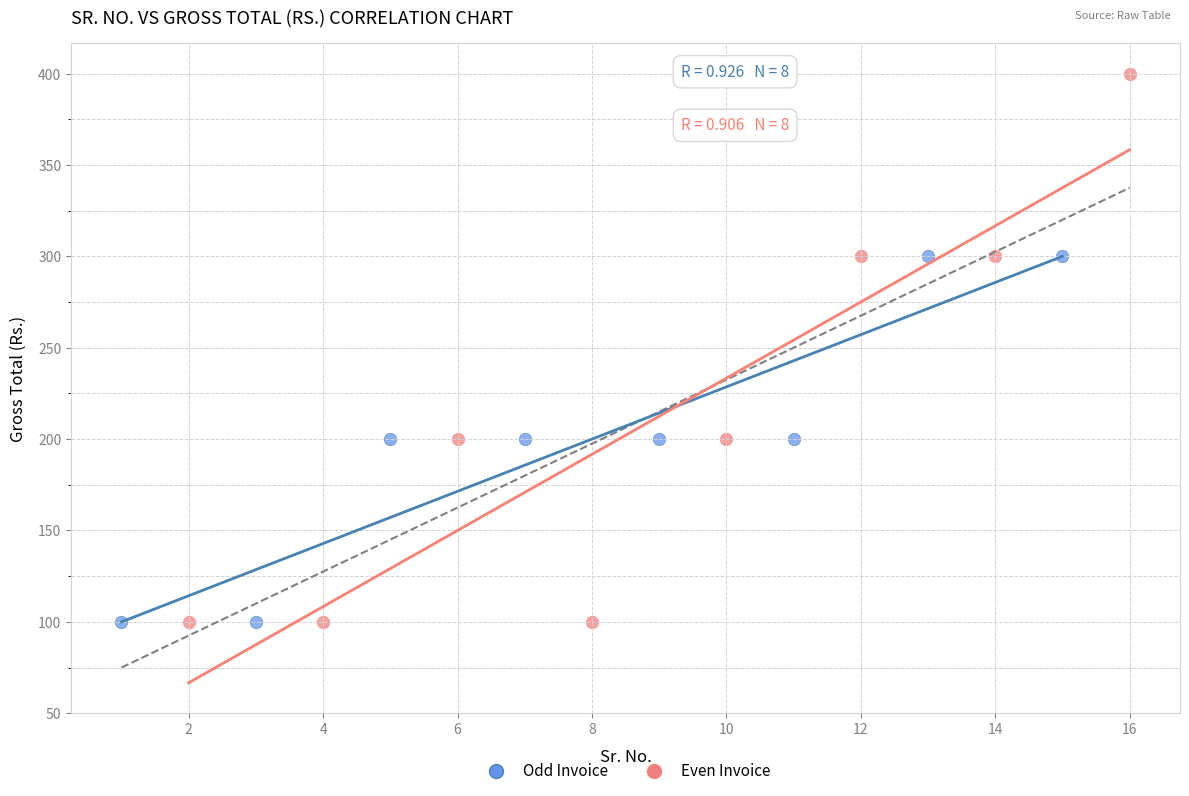

Which series has the widest spread of Y values?

Even Invoice